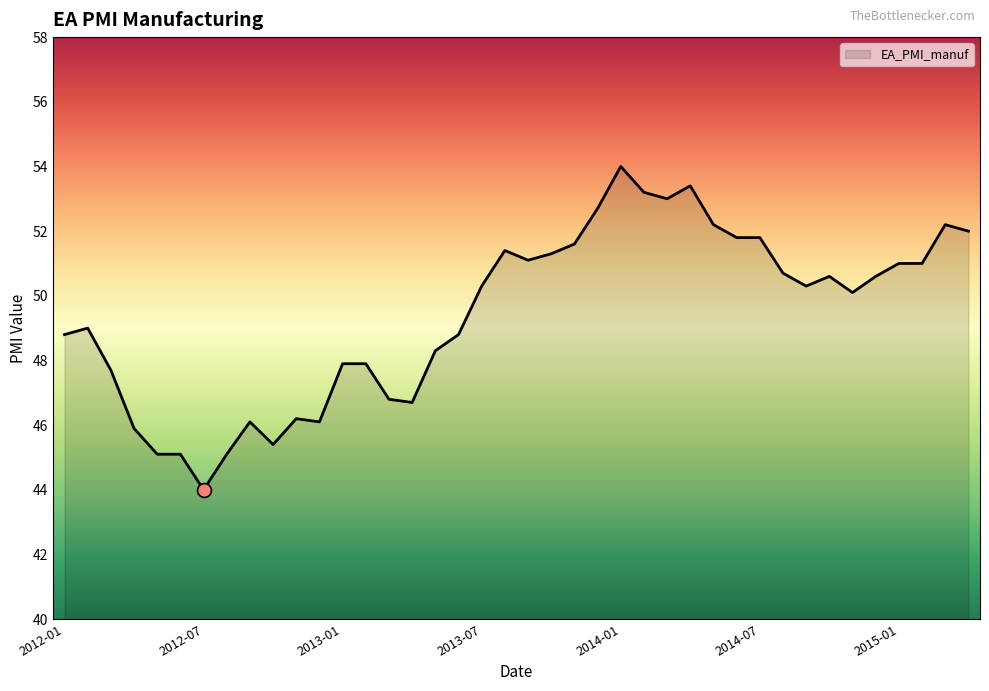

What is the difference between the maximum and minimum values?

10.0